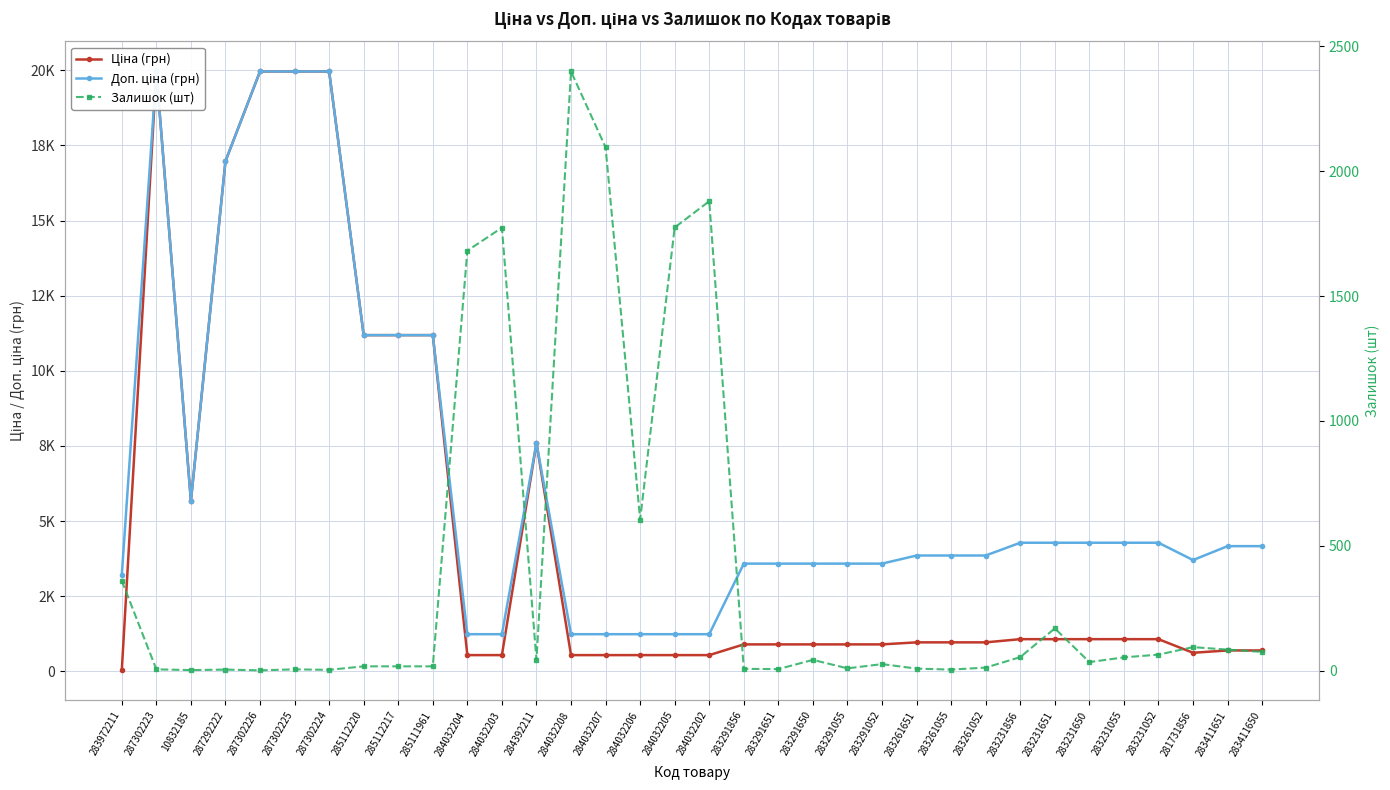

Reading left to right, transcribe all the data shown in this chart.

Ціна (грн): 32.0	19964.2	5673.8	16976.3	19964.2	19964.2	19964.2	11188.2	11188.2	11188.2	539.0	539.0	7596.5	539.0	539.0	539.0	539.0	539.0	895.9	895.9	895.9	895.9	895.9	963.5	963.5	963.5	1069.8	1069.8	1069.8	1069.8	1069.8	617.0	694.3	694.3
Доп. ціна (грн): 3205.0	19964.2	5673.8	16976.3	19964.2	19964.2	19964.2	11188.2	11188.2	11188.2	1235.4	1235.4	7596.5	1235.4	1235.4	1235.4	1235.4	1235.4	3583.6	3583.6	3583.6	3583.6	3583.6	3854.0	3854.0	3854.0	4279.1	4279.1	4279.1	4279.1	4279.1	3701.9	4165.6	4165.6
Залишок (шт): 360.0	5.0	2.0	4.0	1.0	5.0	3.0	17.0	17.0	17.0	1682.0	1774.0	43.0	2400.0	2096.0	605.0	1775.0	1880.0	7.0	6.0	43.0	9.0	26.0	8.0	4.0	12.0	54.0	169.0	34.0	53.0	64.0	94.0	84.0	75.0